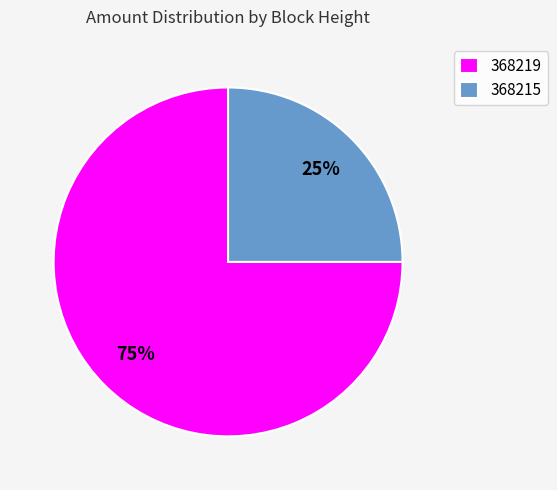

Do 368219 and 368215 together represent more than half of the pie?

Yes